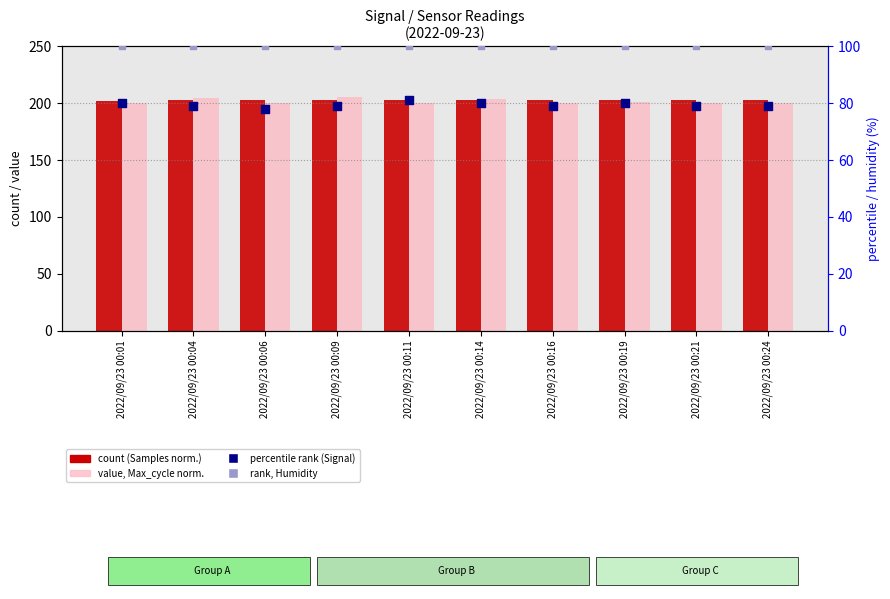

At which category is the sum across all series the highest?

2022/09/23 00:09